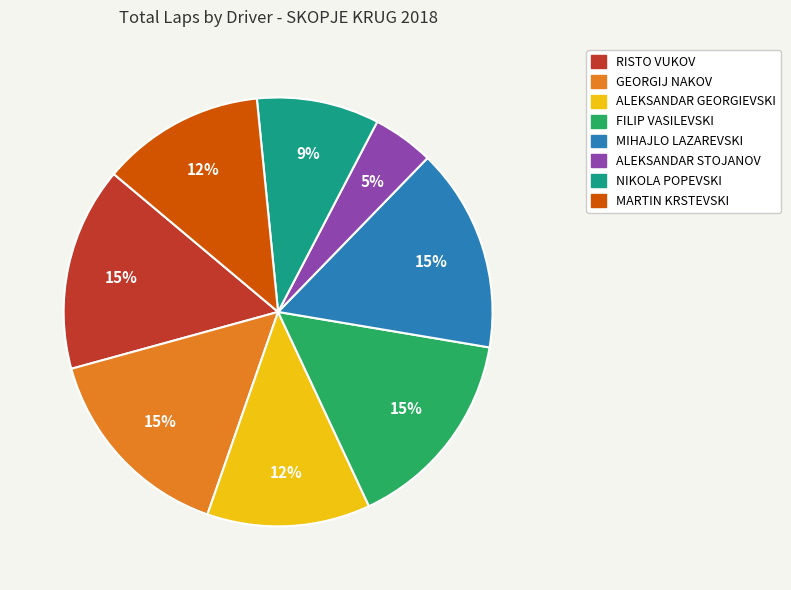

Is there a majority slice in this chart?

No